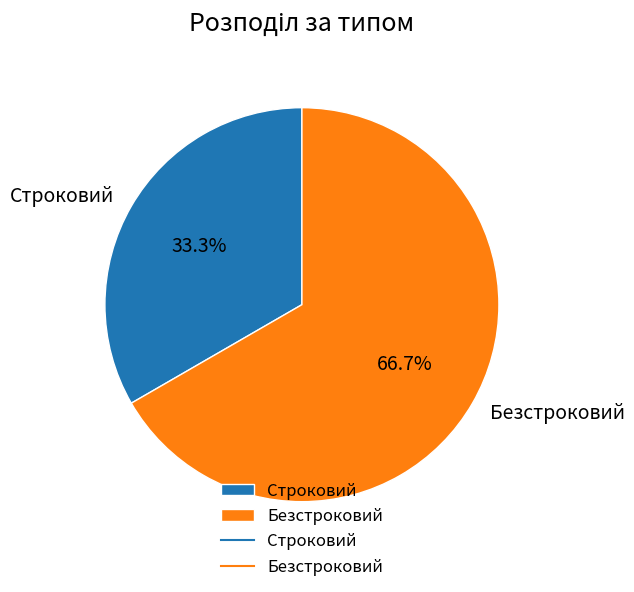

To the nearest percent, what is the difference between the Безстроковий and Строковий slice percentages?

33%